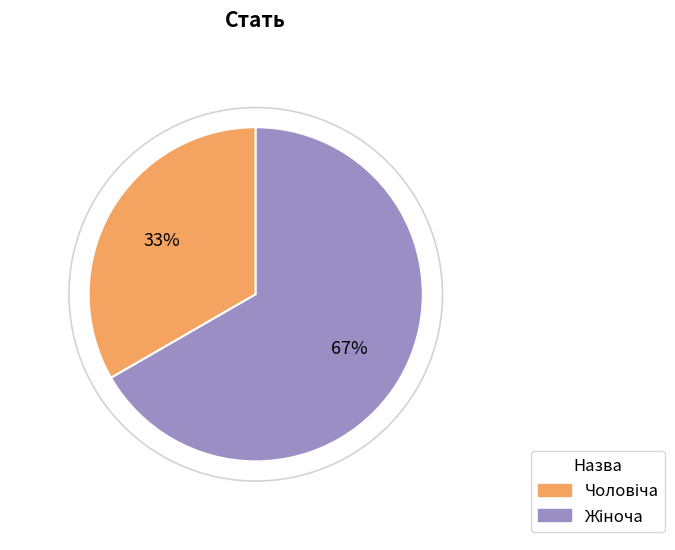

How many slices are in this pie chart?

2